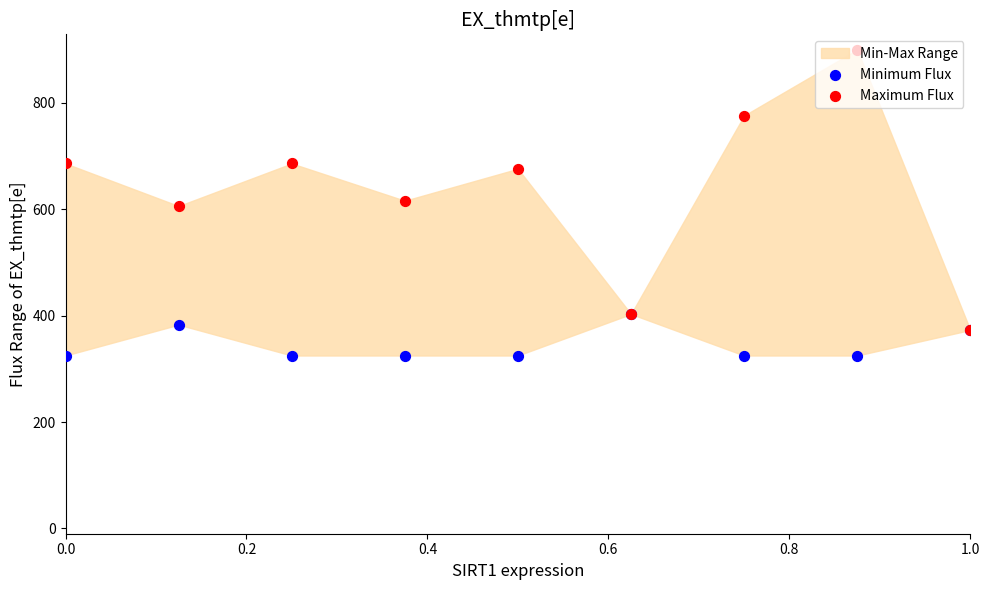

Which series has the largest Y range (max minus min)?

Maximum Flux